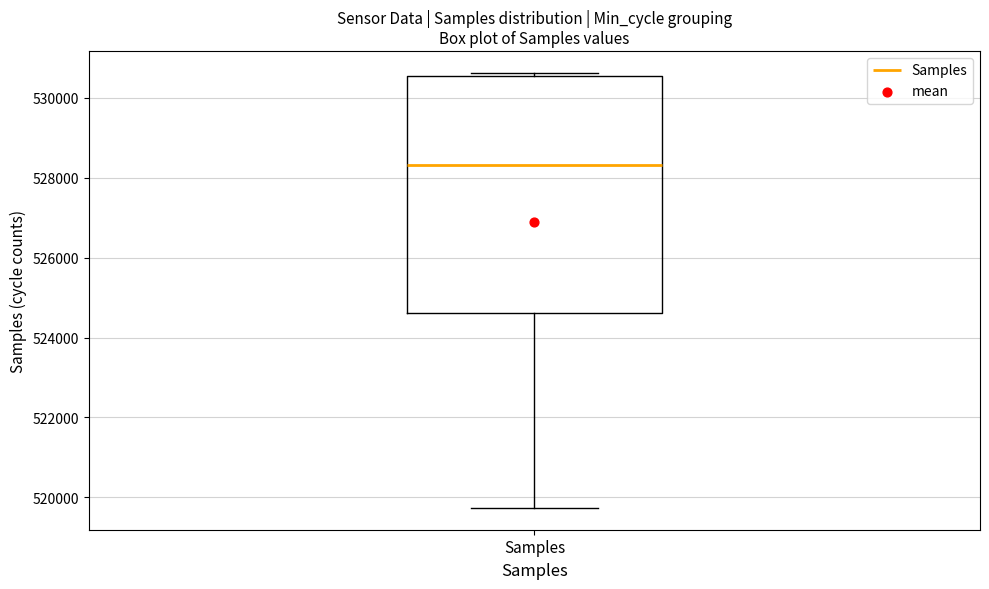

Read this box plot against the y-axis: the position of the median line, the range covered by the box, and the ends of both whiskers. The values are not printed on the chart, so give them approximately, as read against the axis.

median 528400, box 524600 to 530600, whiskers 519800 to 530600 (just above the box's upper edge)